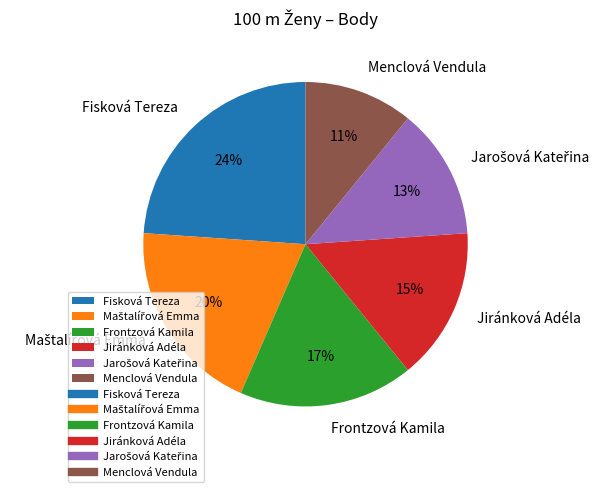

Is it true that Menclová Vendula is 16% of the pie?

False